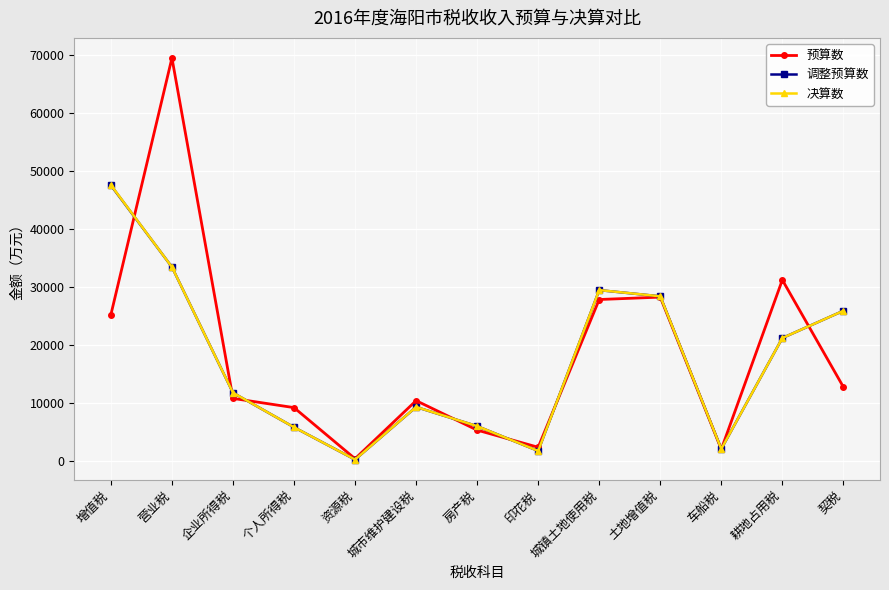

Is the value of 决算数 at 车船税 greater than the value of 预算数 at 房产税?

No